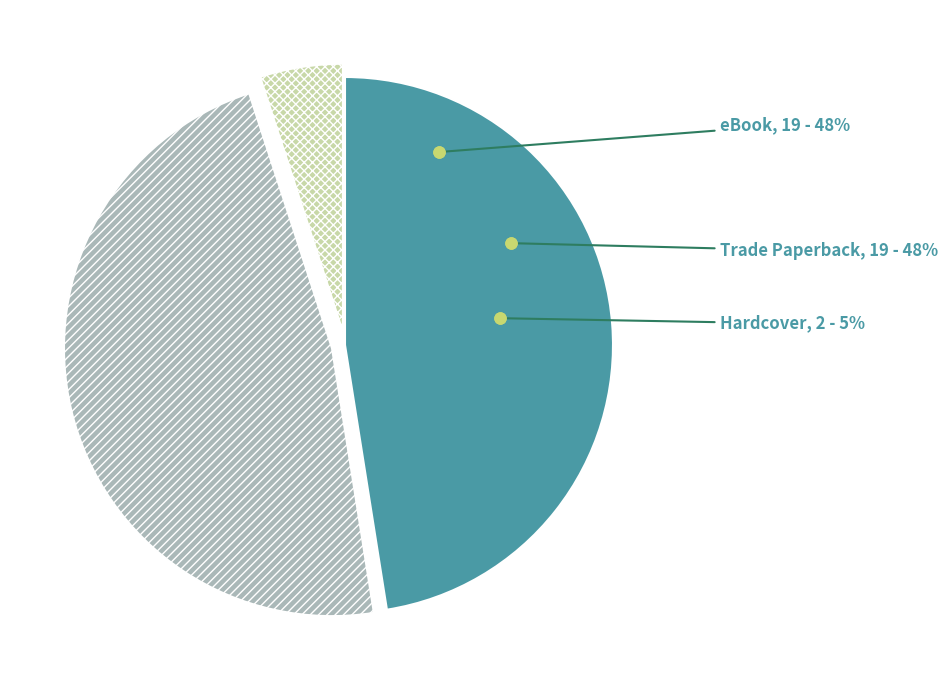

How many segments does this pie chart have?

3